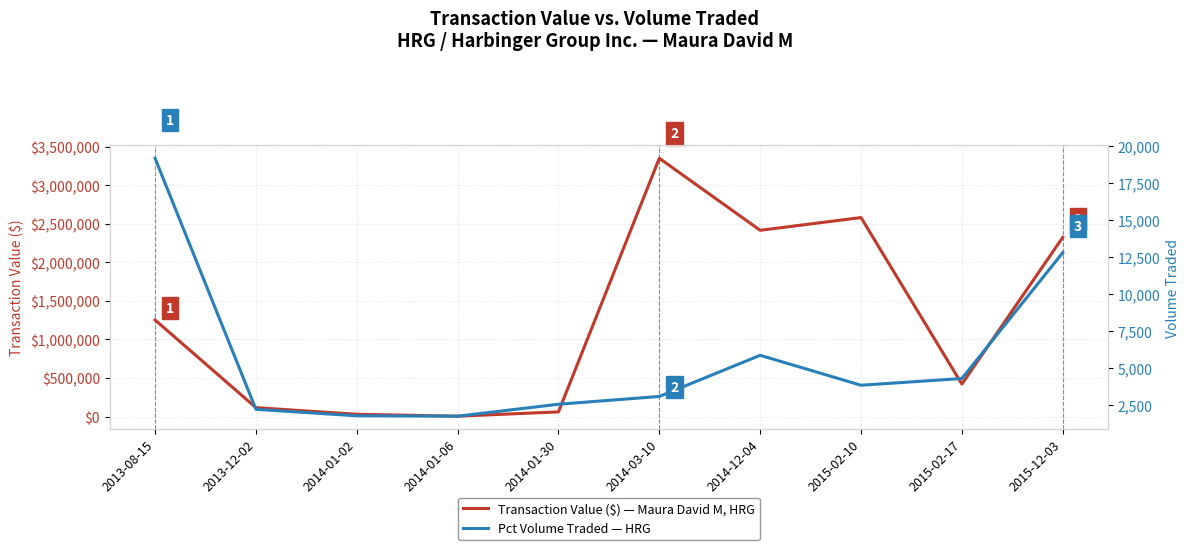

What is the label of the 3rd point from the left?

2014-01-02